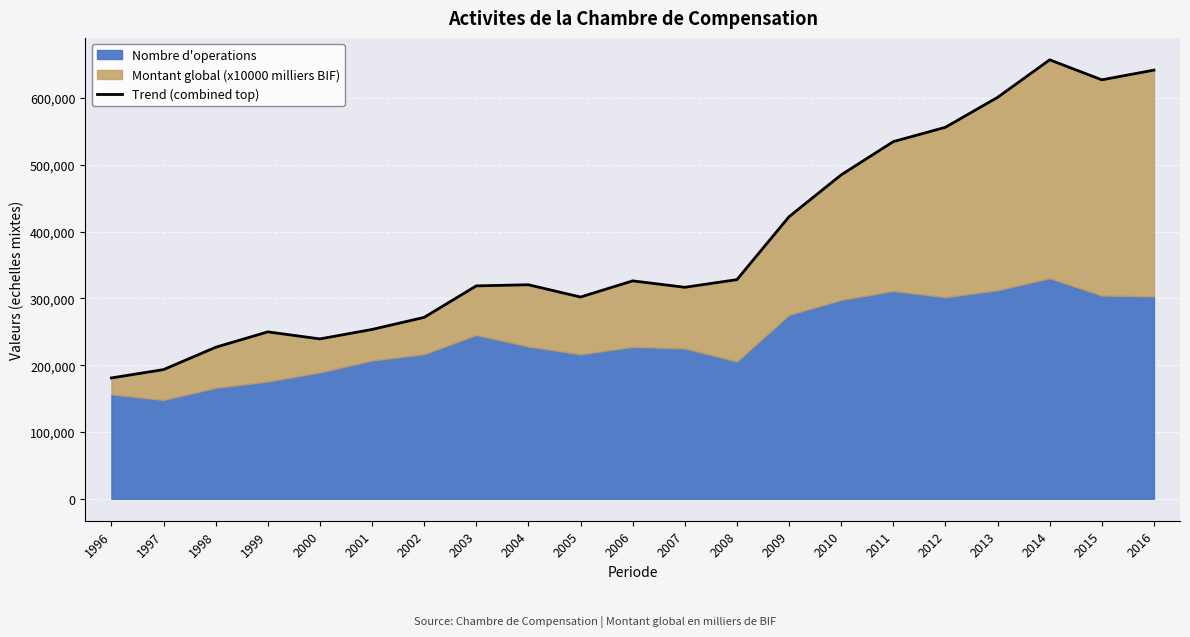

Between 2014 and 1999, which is larger?

2014